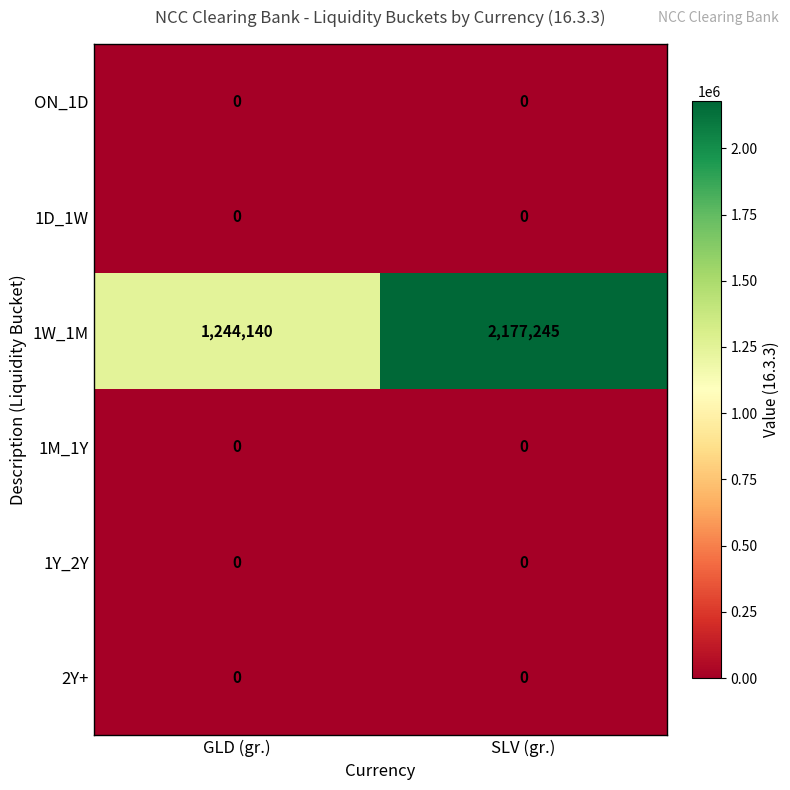

Which label corresponds to the largest value in the chart?

SLV (gr.)